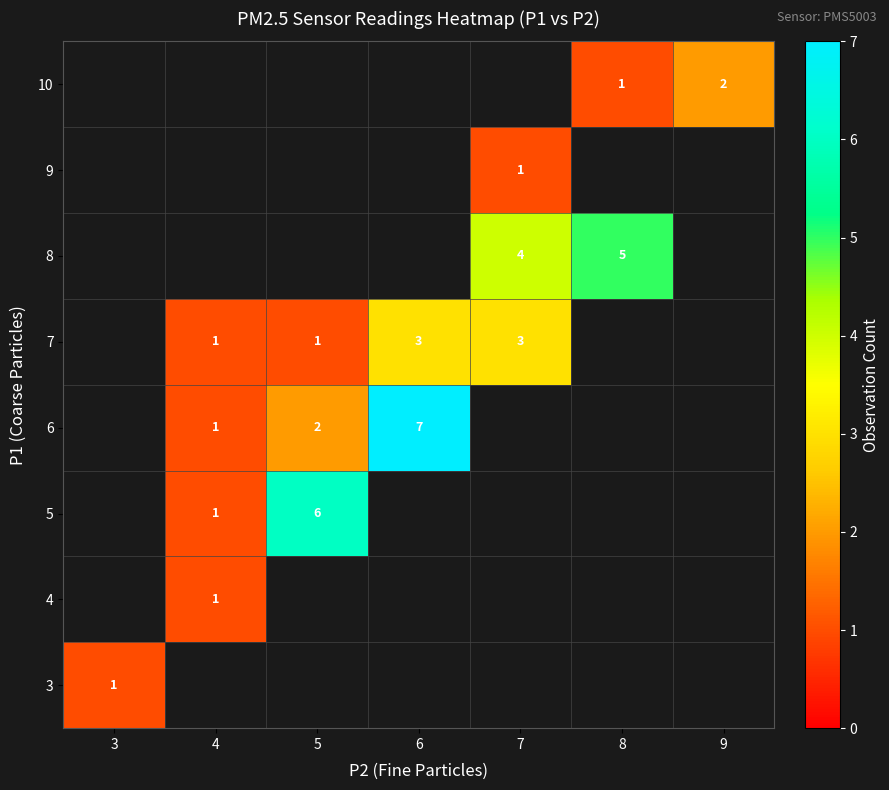

What is the approximate value of 5 at 4?

1.0